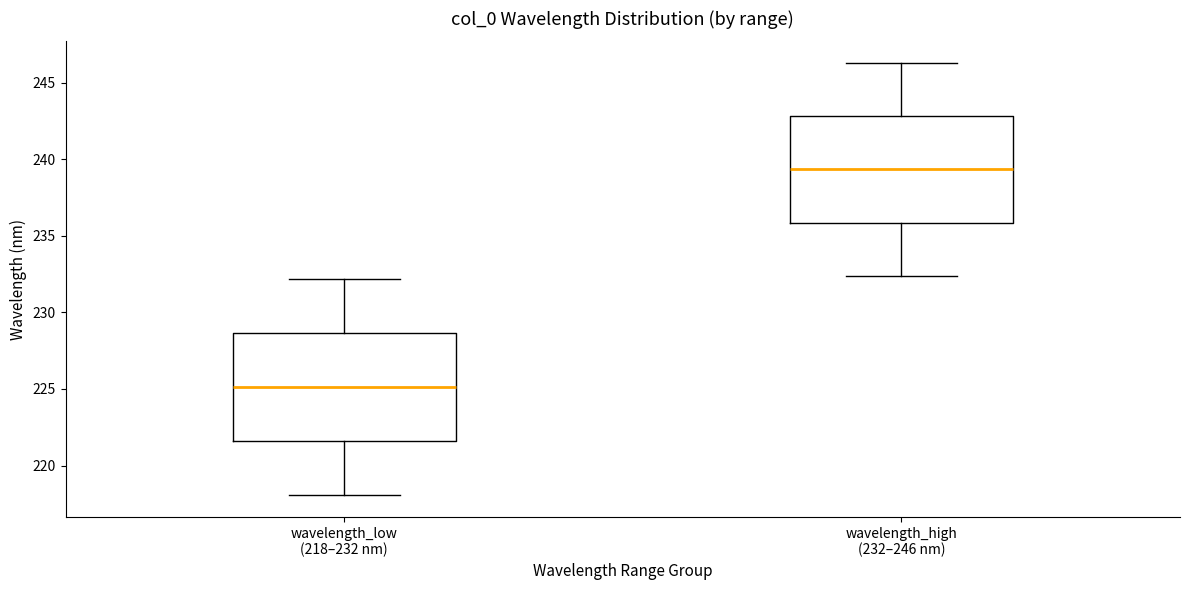

Which box has the lowest median line?

wavelength_low (218–232 nm)